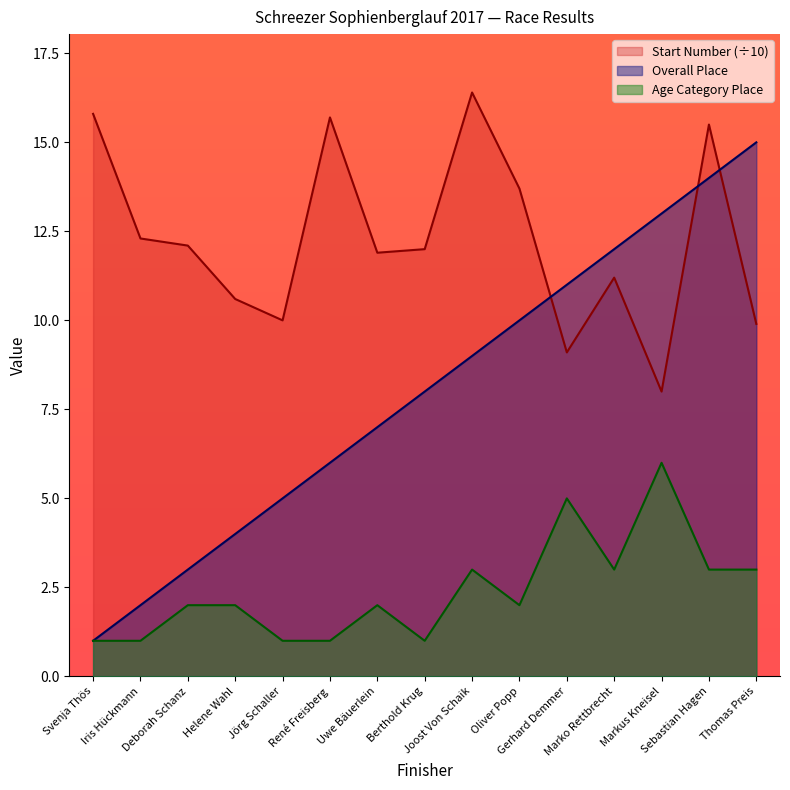

Reading left to right, list all the values displayed in this chart.

Overall Place: 1.0	2.0	3.0	4.0	5.0	6.0	7.0	8.0	9.0	10.0	11.0	12.0	13.0	14.0	15.0
Age Category Place: 1.0	1.0	2.0	2.0	1.0	1.0	2.0	1.0	3.0	2.0	5.0	3.0	6.0	3.0	3.0
Start Number: 15.8	12.3	12.1	10.6	10.0	15.7	11.9	12.0	16.4	13.7	9.1	11.2	8.0	15.5	9.9